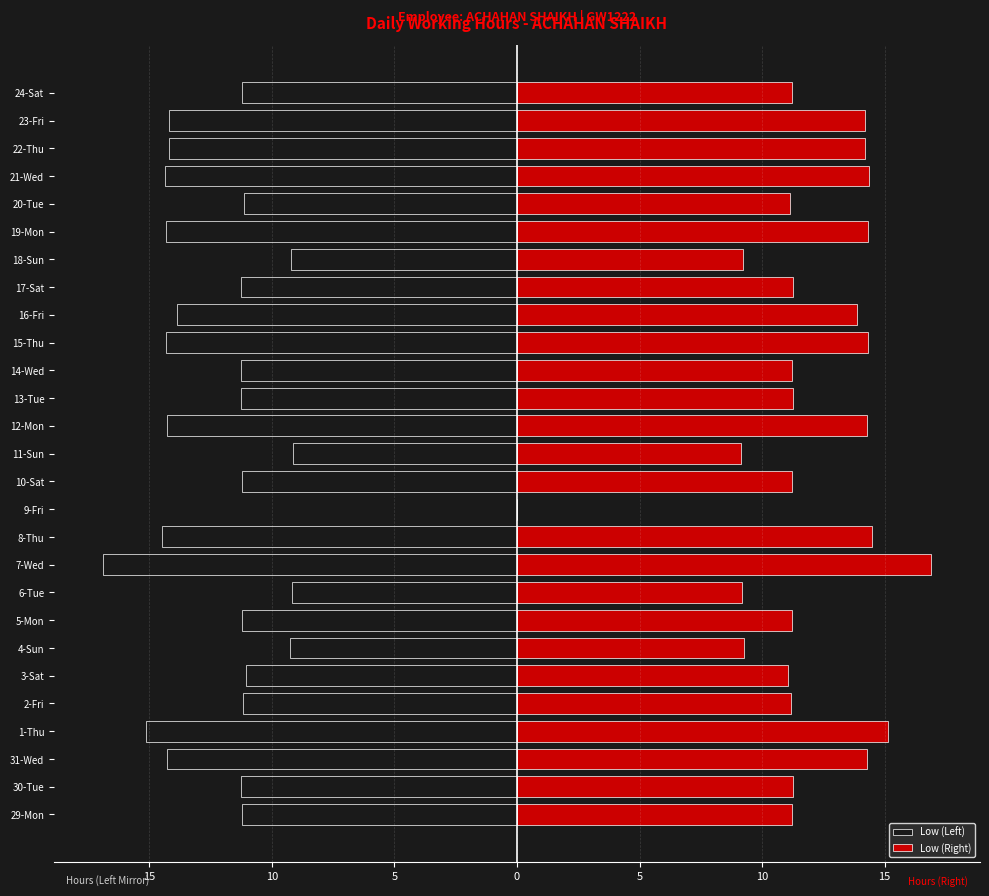

List the series in order of their peak value, highest first.

Low (Right), Low (Left)